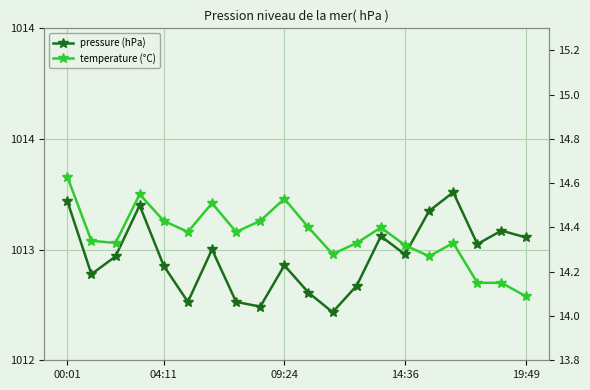

The temperature (°C) series shows 14.3 at 15. True or false?

True